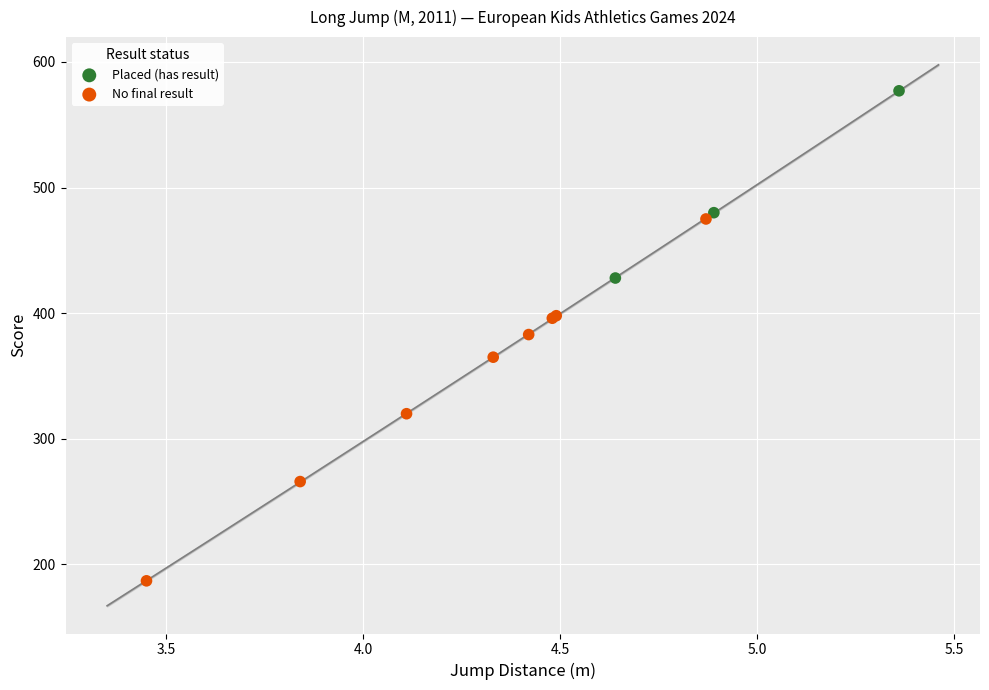

Which series has the largest Y range (max minus min)?

No final result